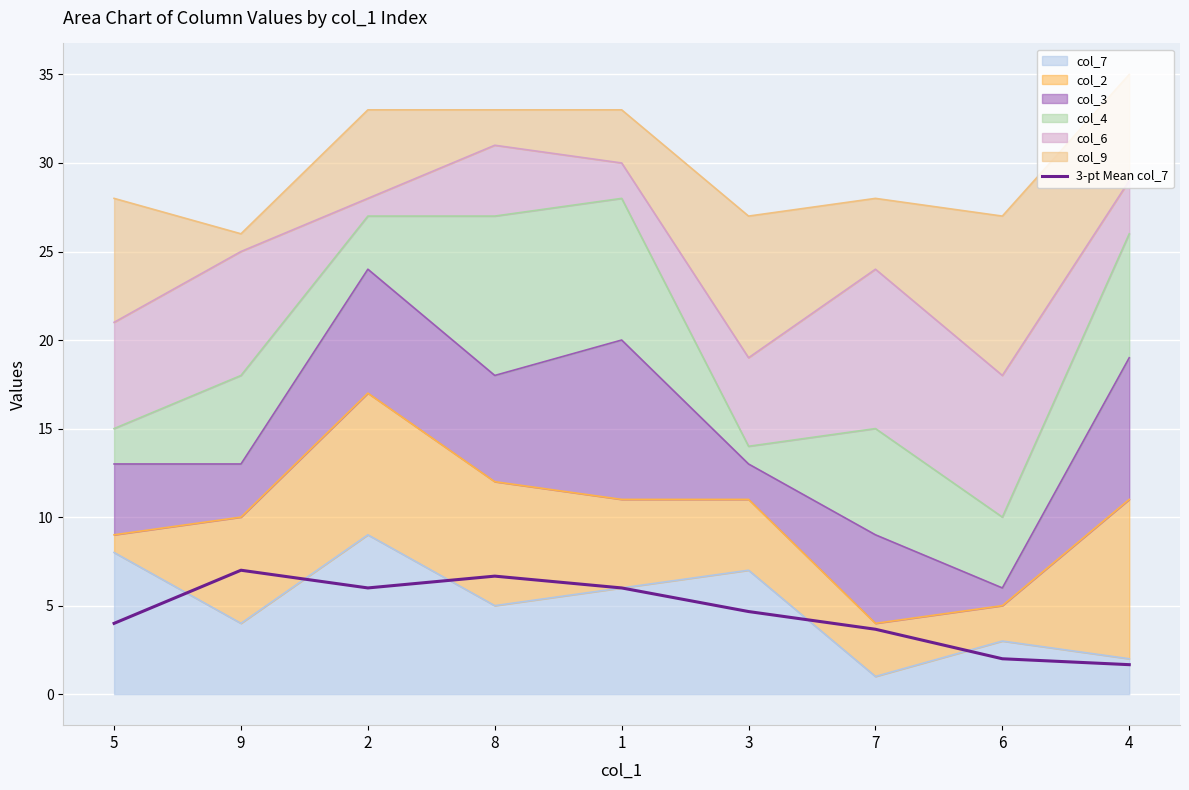

What is the label of the 4th point from the right?

3